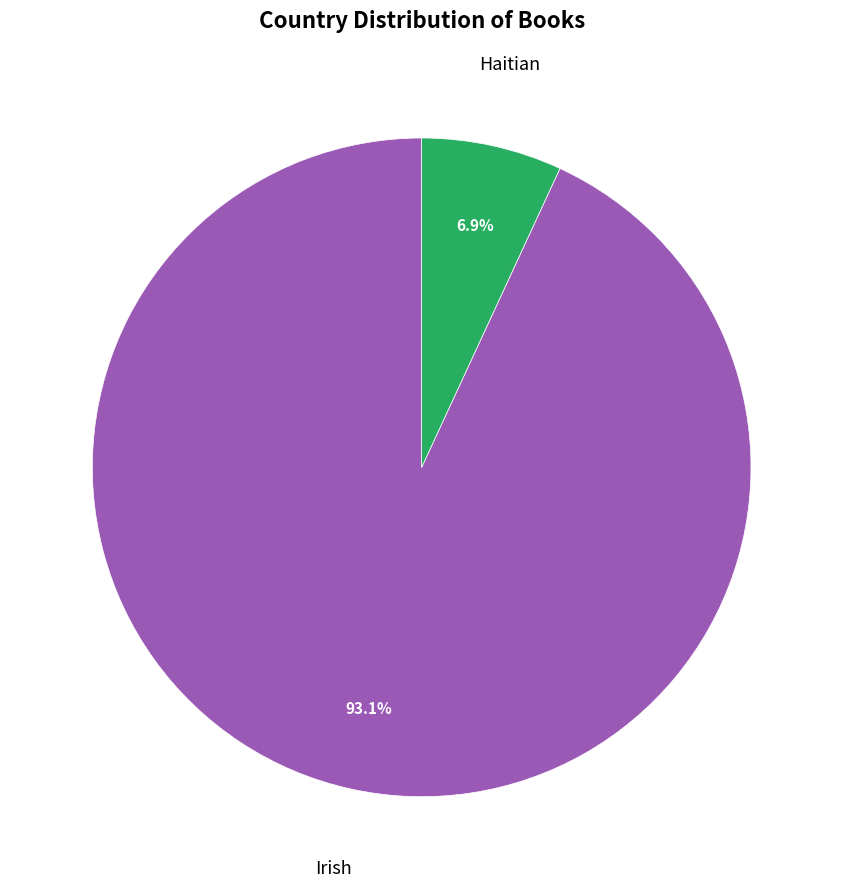

To the nearest percent, what is the difference between the largest and smallest slice percentages?

86%